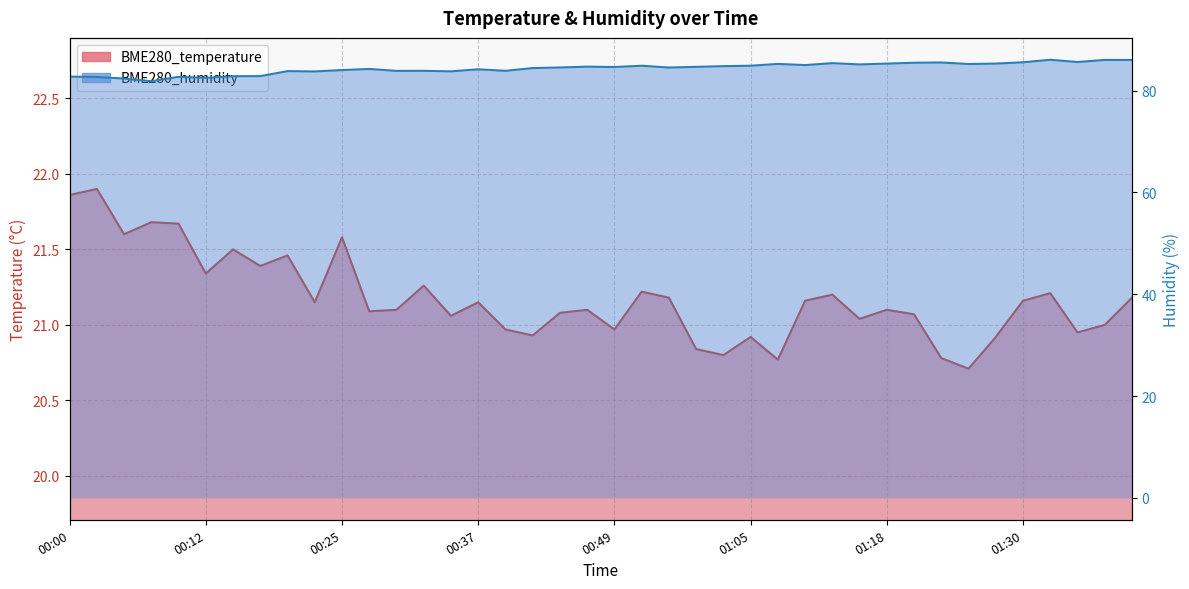

At 00:49, list the series in order from largest to smallest.

BME280_humidity, BME280_temperature